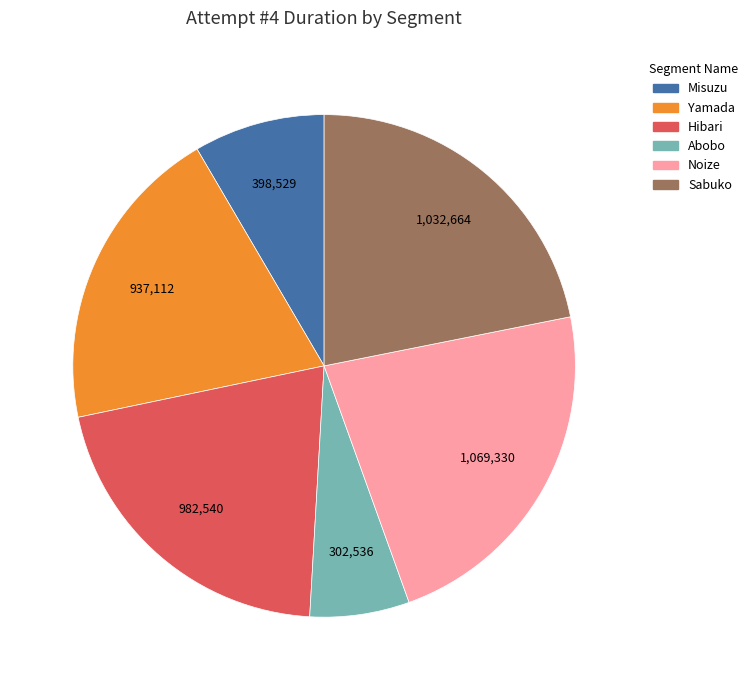

Rank the categories by value from highest to lowest.

Noize, Sabuko, Hibari, Yamada, Misuzu, Abobo